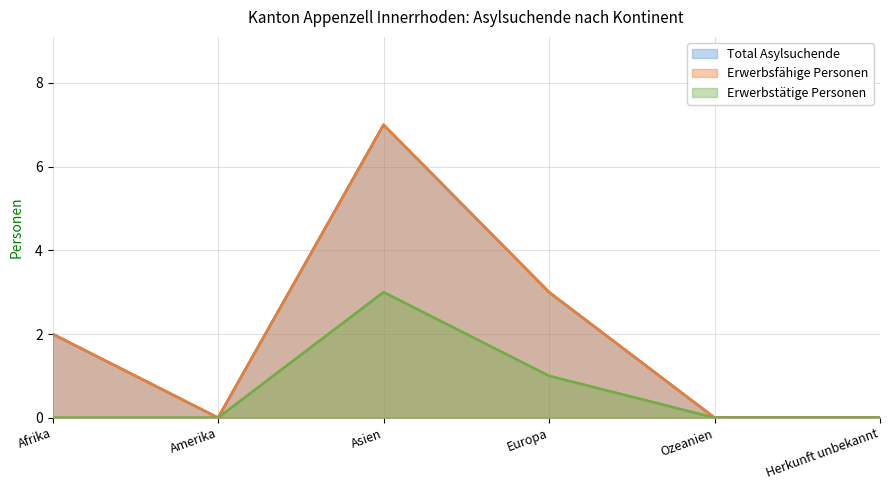

True or false: Total Asylsuchende has a value of -5 at Ozeanien.

False